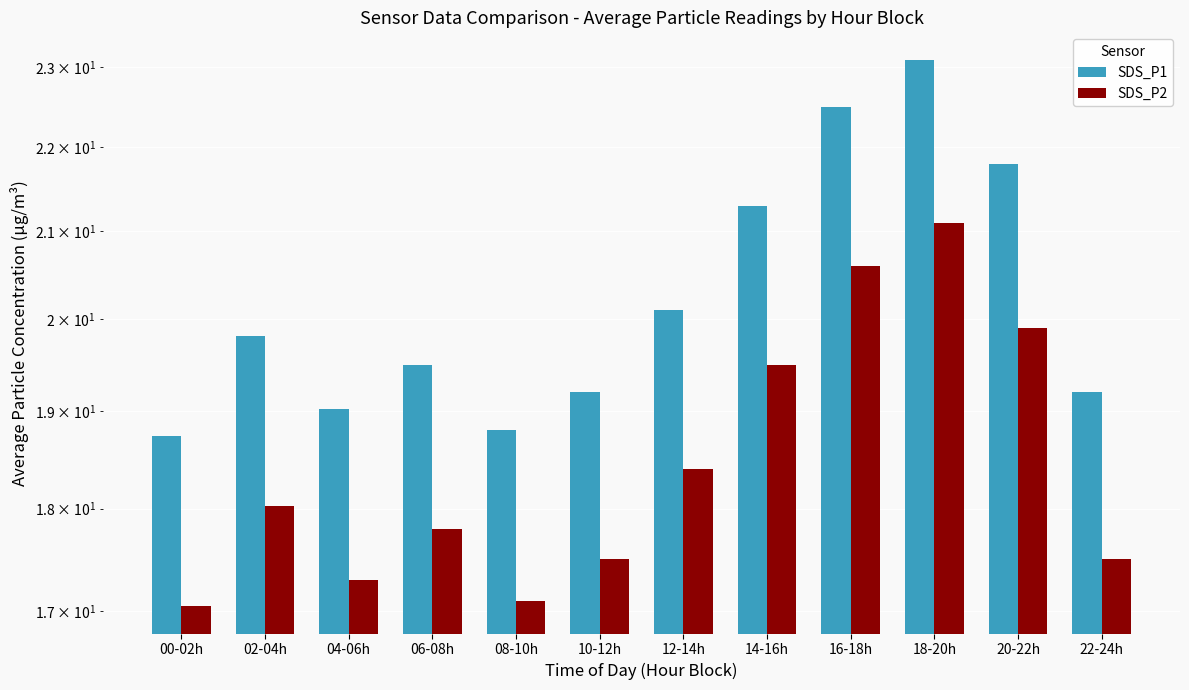

The value of SDS_P1 at 16-18h is 31.9. True or false?

False